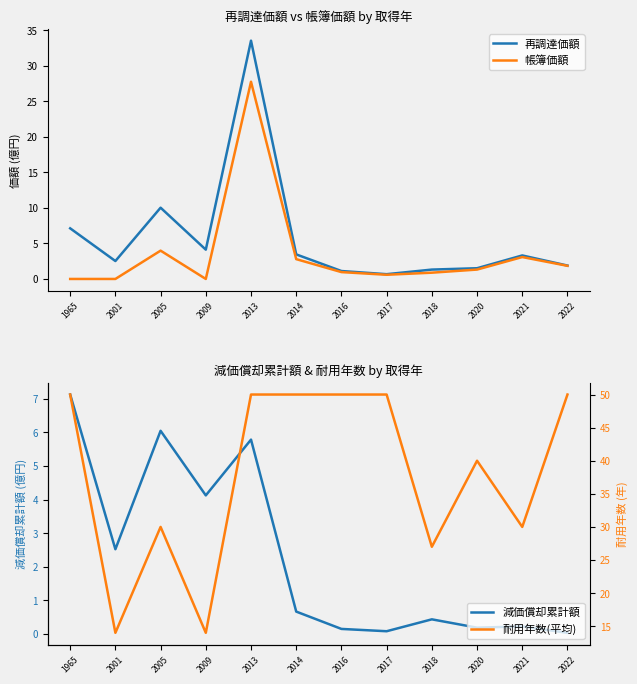

Reading left to right, transcribe all the data shown in this chart.

再調達価額: 7.1	2.5	10.0	4.1	33.5	3.5	1.1	0.7	1.3	1.5	3.3	1.9
帳簿価額: 0.0	0.0	4.0	0.0	27.7	2.8	1.0	0.6	0.9	1.3	3.1	1.8
減価償却累計額: 7.1	2.5	6.0	4.1	5.8	0.7	0.2	0.1	0.4	0.2	0.2	0.0
耐用年数(平均): 50.0	14.0	30.0	14.0	50.0	50.0	50.0	50.0	27.0	40.0	30.0	50.0